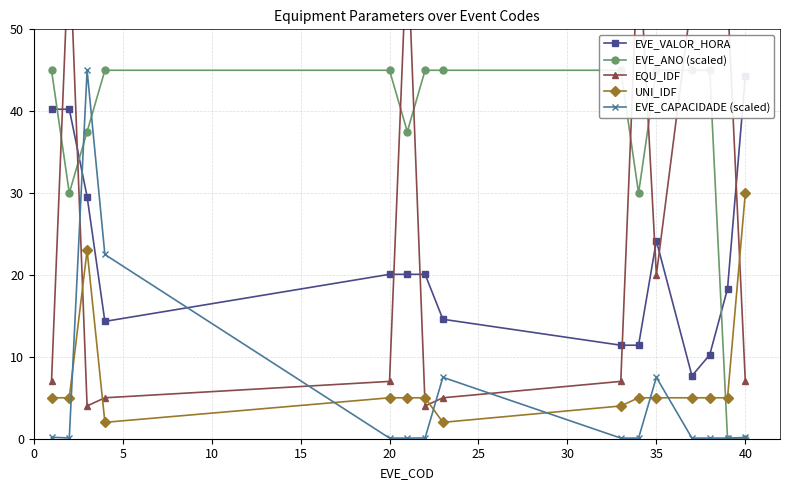

Reading left to right, what are all the values shown in this chart?

EVE_VALOR_HORA: 40.2	40.2	29.6	14.3	20.1	20.1	20.1	14.6	11.4	11.4	24.2	7.7	10.2	18.3	44.3
EVE_ANO (scaled): 45.0	30.0	37.5	45.0	45.0	37.5	45.0	45.0	45.0	30.0	45.0	45.0	45.0	0.0	0.0
EQU_IDF: 7.0	61.0	4.0	5.0	7.0	61.0	4.0	5.0	7.0	61.0	20.0	54.0	54.0	54.0	7.0
UNI_IDF: 5.0	5.0	23.0	2.0	5.0	5.0	5.0	2.0	4.0	5.0	5.0	5.0	5.0	5.0	30.0
EVE_CAPACIDADE (scaled): 0.2	0.1	45.0	22.5	0.1	0.1	0.1	7.5	0.1	0.1	7.5	0.1	0.1	0.1	0.2